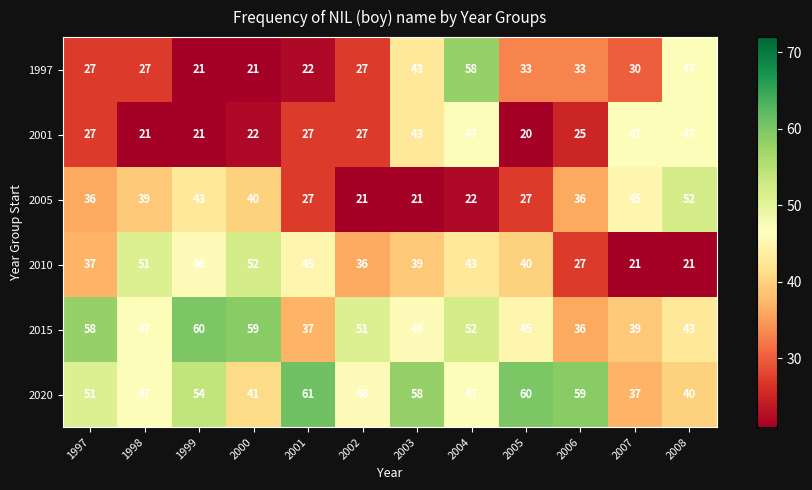

What is the greatest value displayed?

61